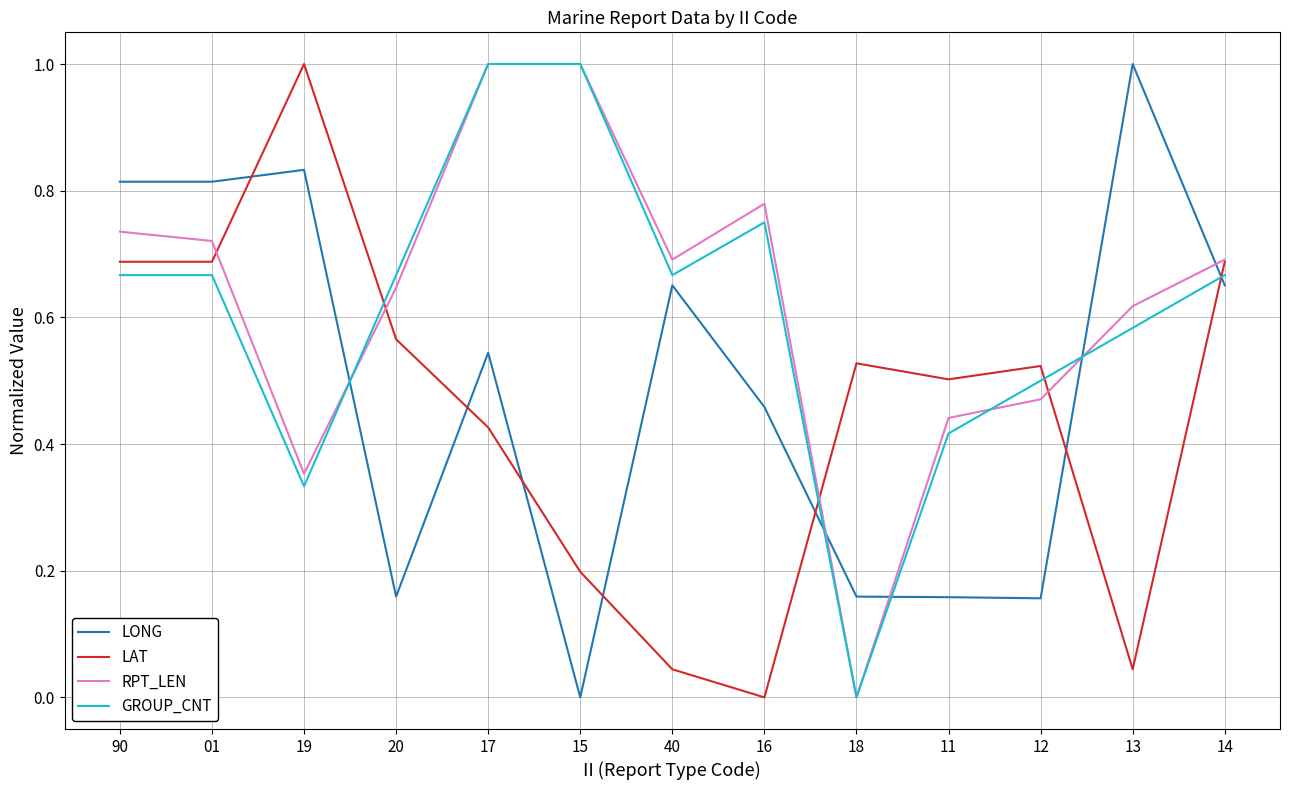

At which label is GROUP_CNT closest to 0?

18